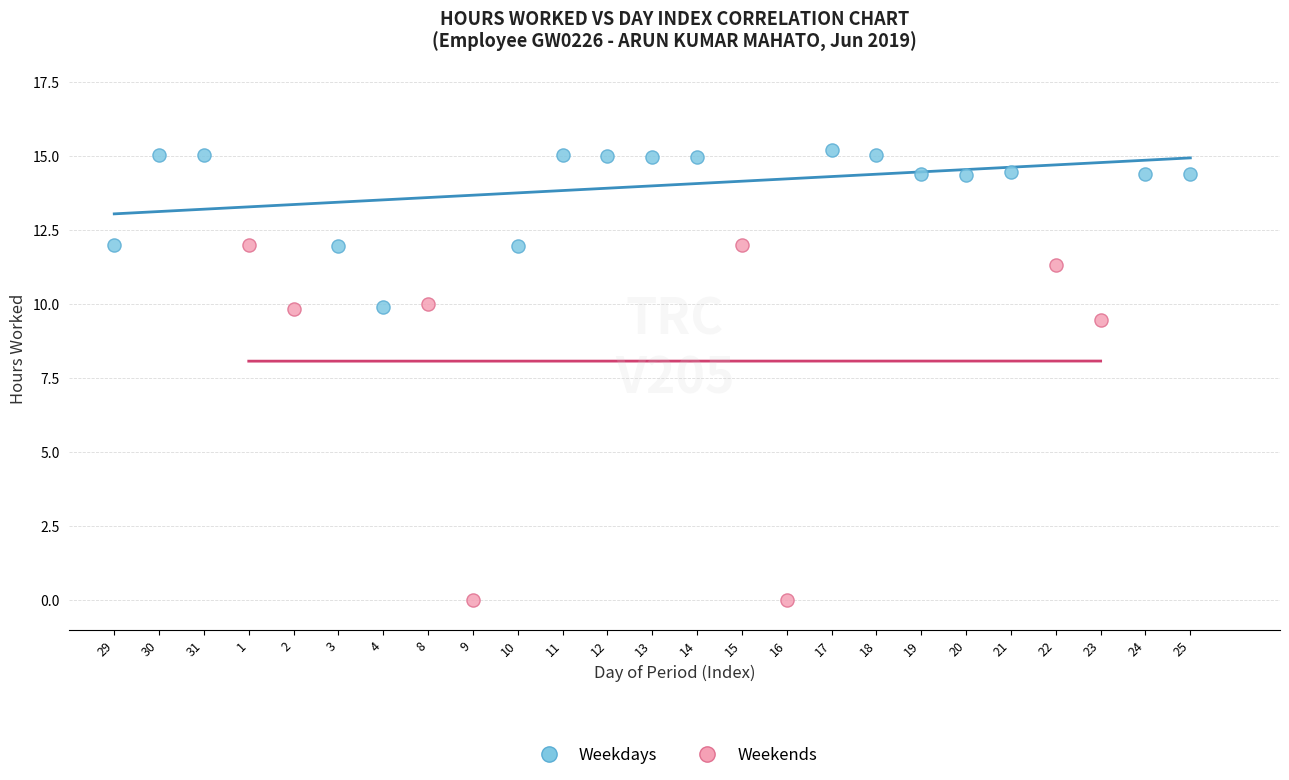

Which series reaches the minimum Y coordinate?

Weekends